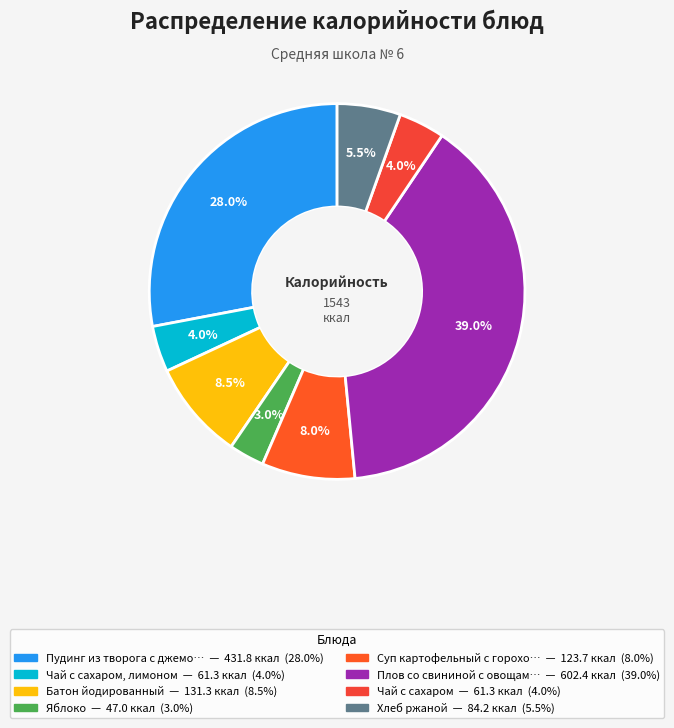

How many slices are in this pie chart?

8